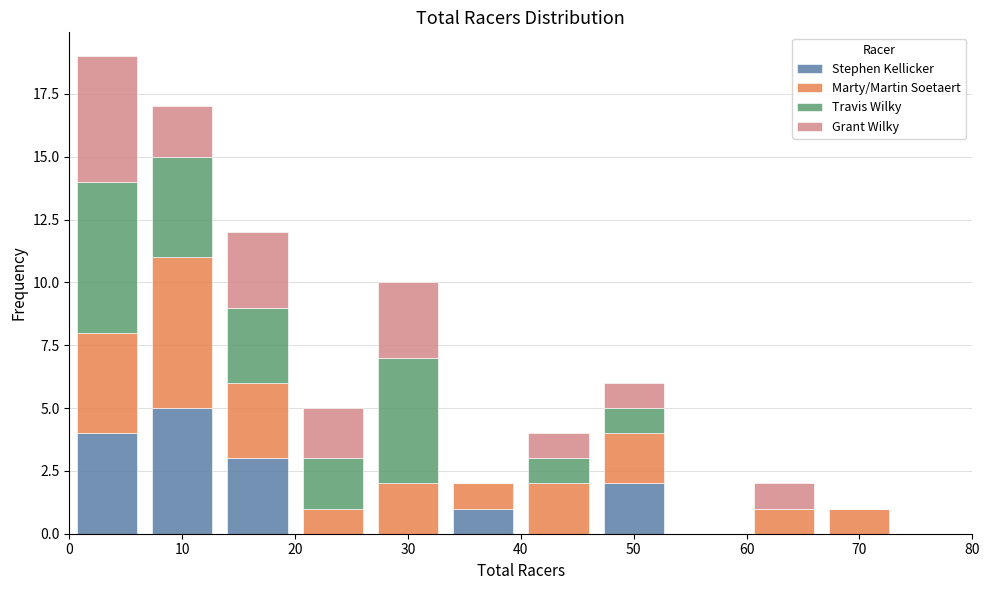

What is the total height of the stacked bar covering 27 to 33 on the x-axis? Neither the bar edges nor the heights are printed on the chart, so give them approximately, as read against the axes.

10